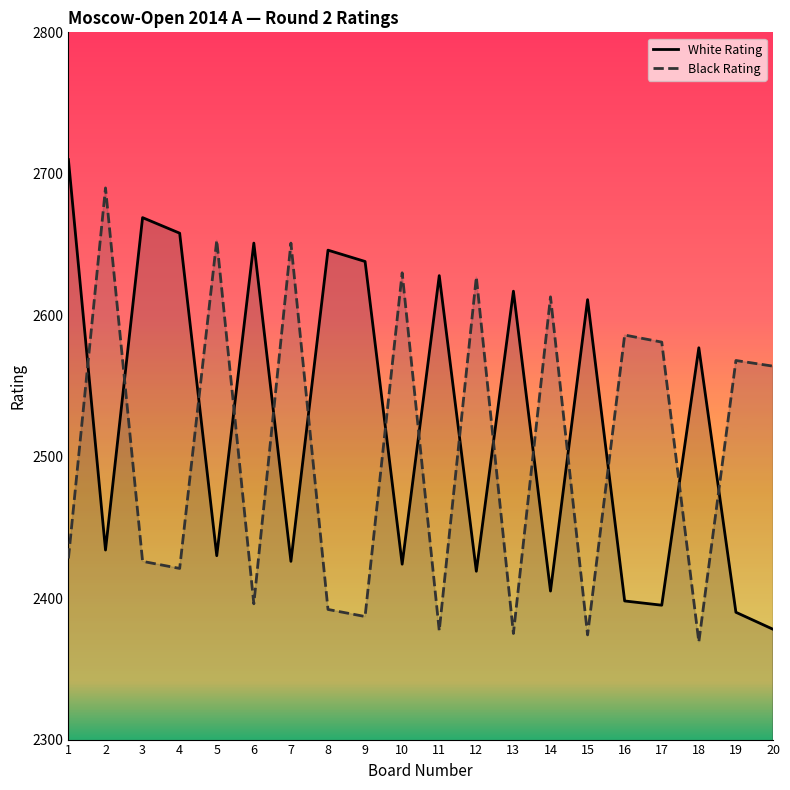

Where is the first local minimum for White Rating?

2